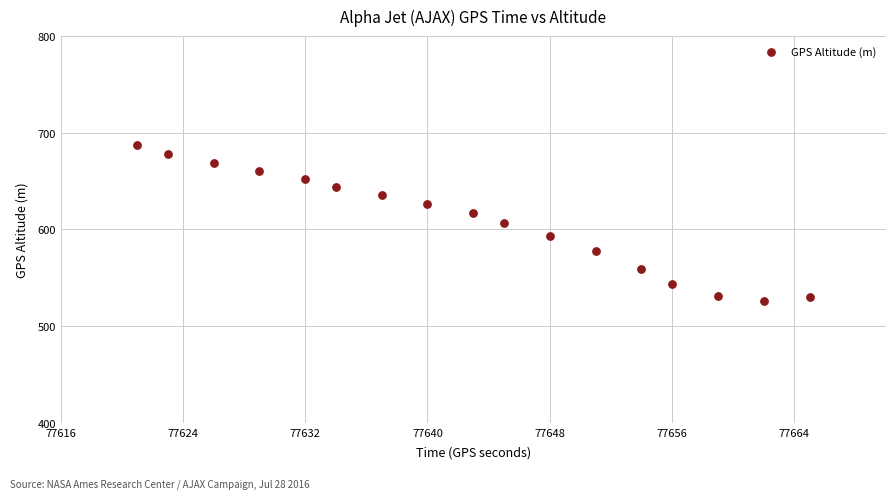

What is the range of X values (max minus min)?

44.0